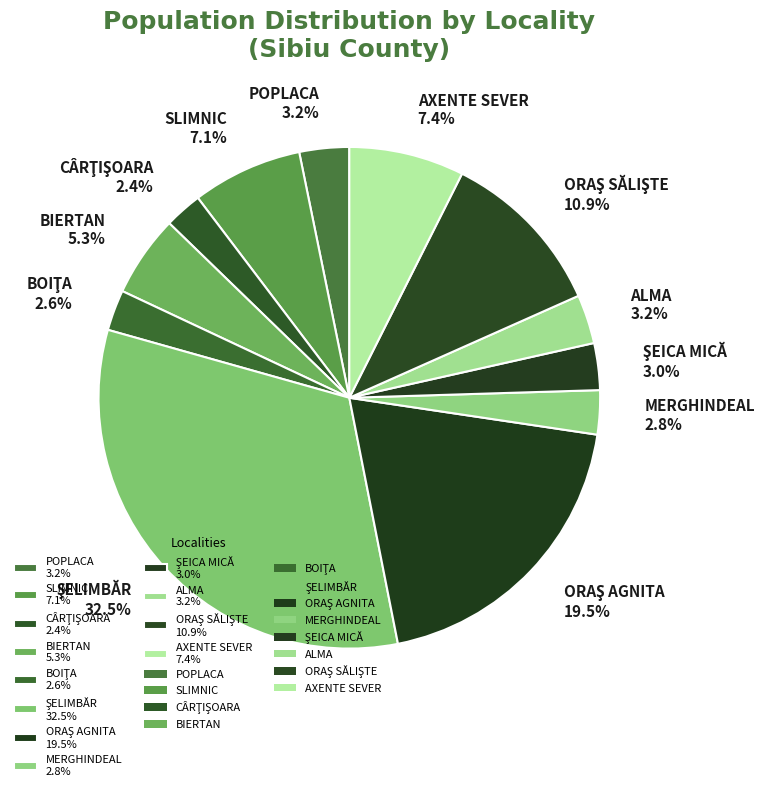

Is there a majority slice in this chart?

No